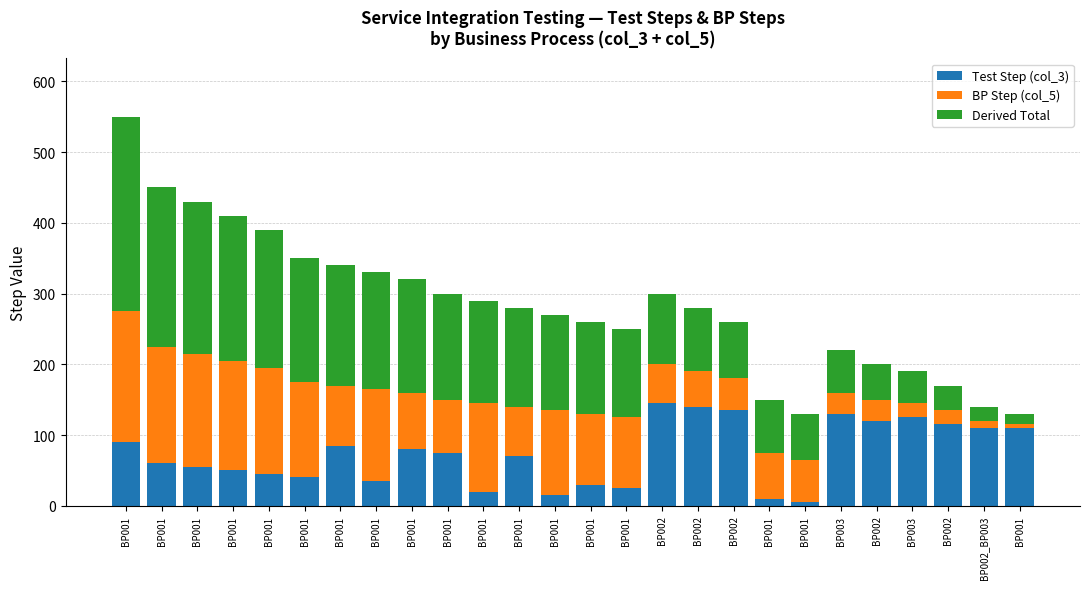

What is the total value across all series at BP003?

220